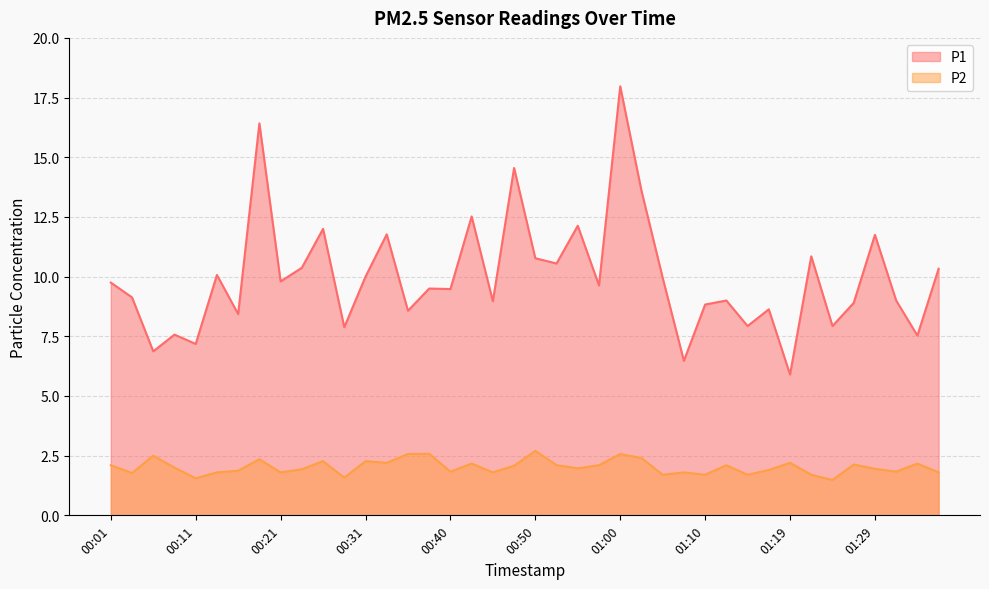

Rank the categories by P1 value from highest to lowest.

01:00, 00:18, 00:48, 01:02, 00:43, 00:55, 00:26, 00:33, 01:29, 01:22, 00:50, 00:53, 00:23, 01:37, 00:14, 00:31, 01:05, 00:21, 00:01, 00:58, 00:38, 00:40, 00:04, 01:12, 01:32, 00:45, 01:27, 01:10, 01:17, 00:35, 00:16, 01:14, 01:24, 00:28, 00:09, 01:34, 00:11, 00:06, 01:07, 01:19